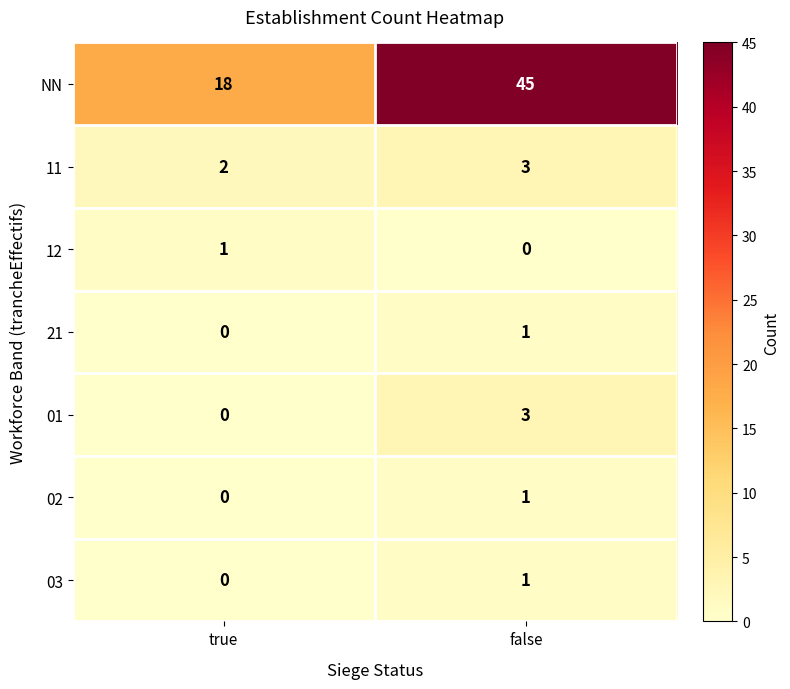

How many values in the 01 series are below 3?

1